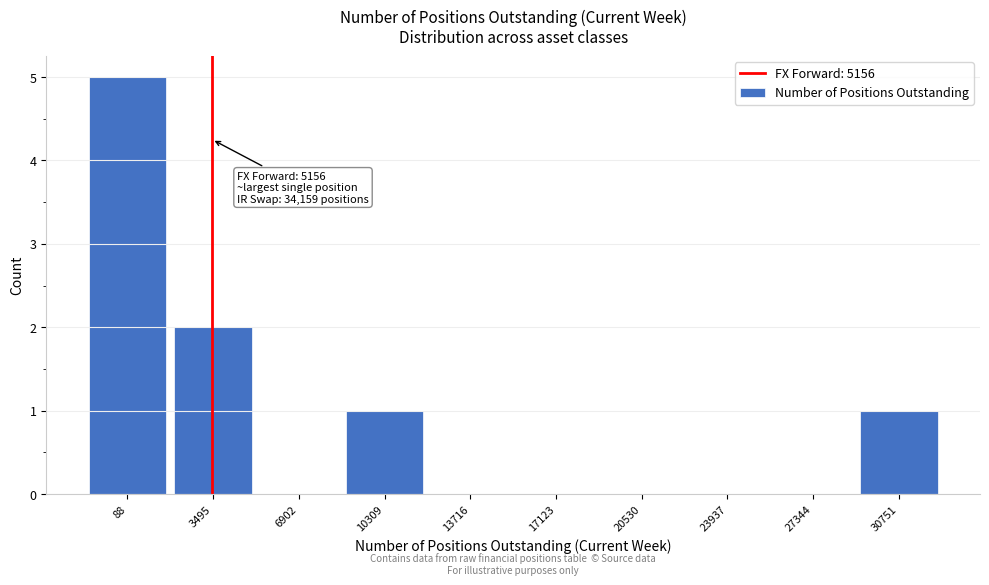

Reading left to right, transcribe all the data shown in this chart.

88=5	3495=2	6902=0	10309=1	13716=0	17123=0	20530=0	23937=0	27344=0	30751=1